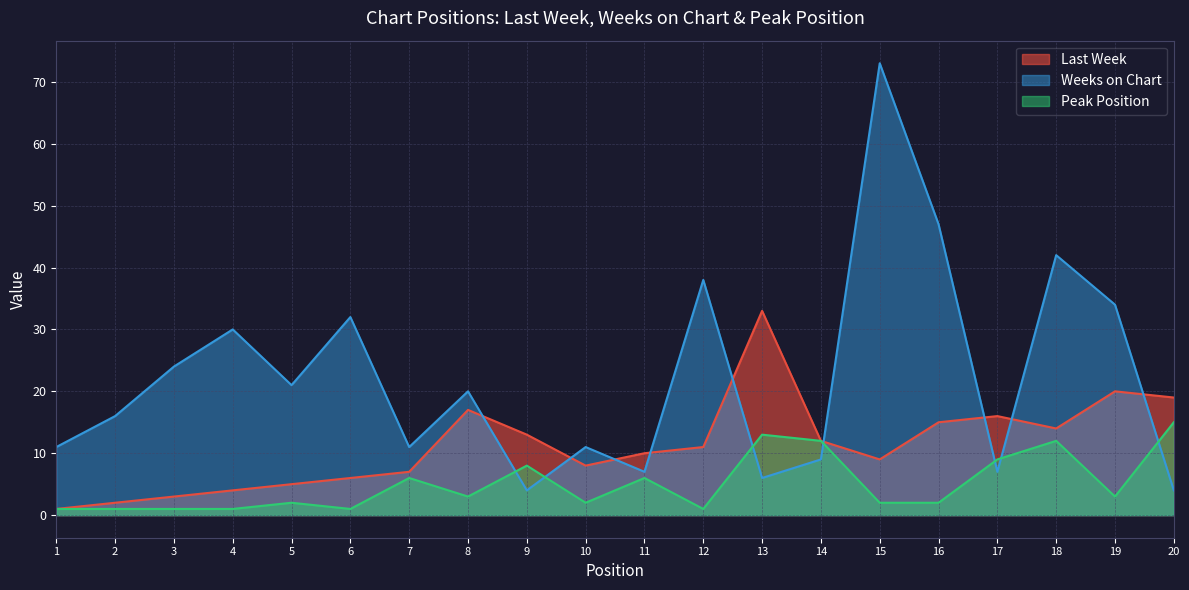

Which category has the highest value across all series?

15